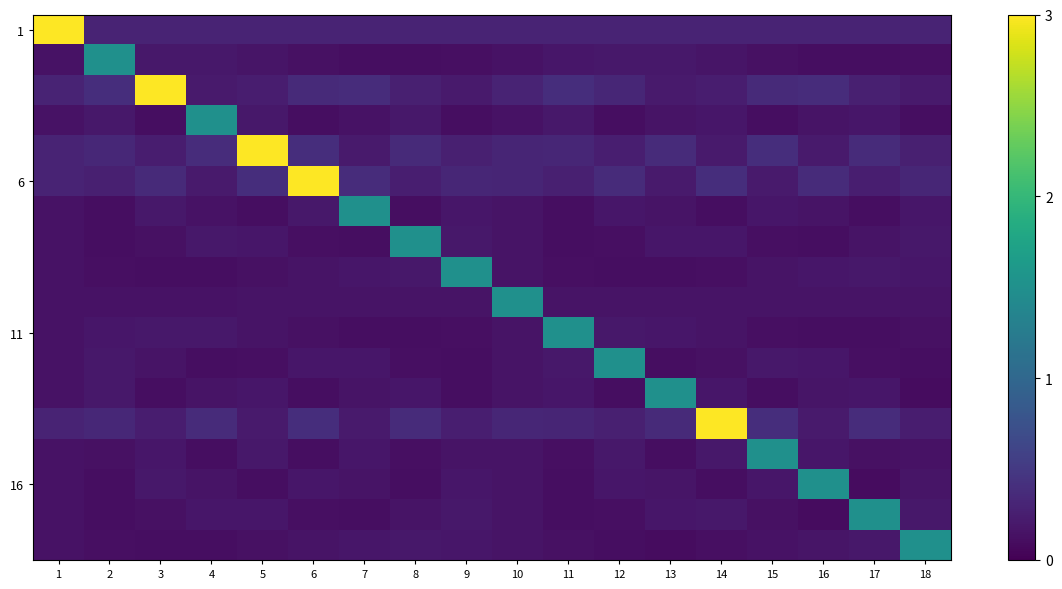

Count the number of categories in the chart.

18